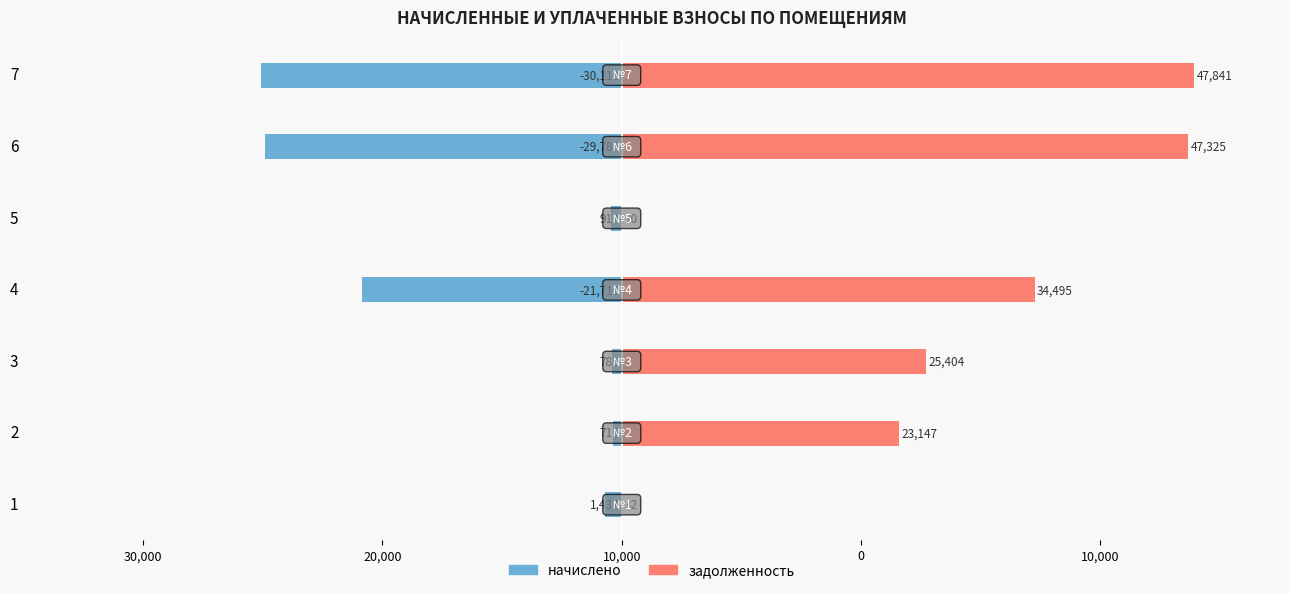

How many values in the начислено series exceed -1432?

3